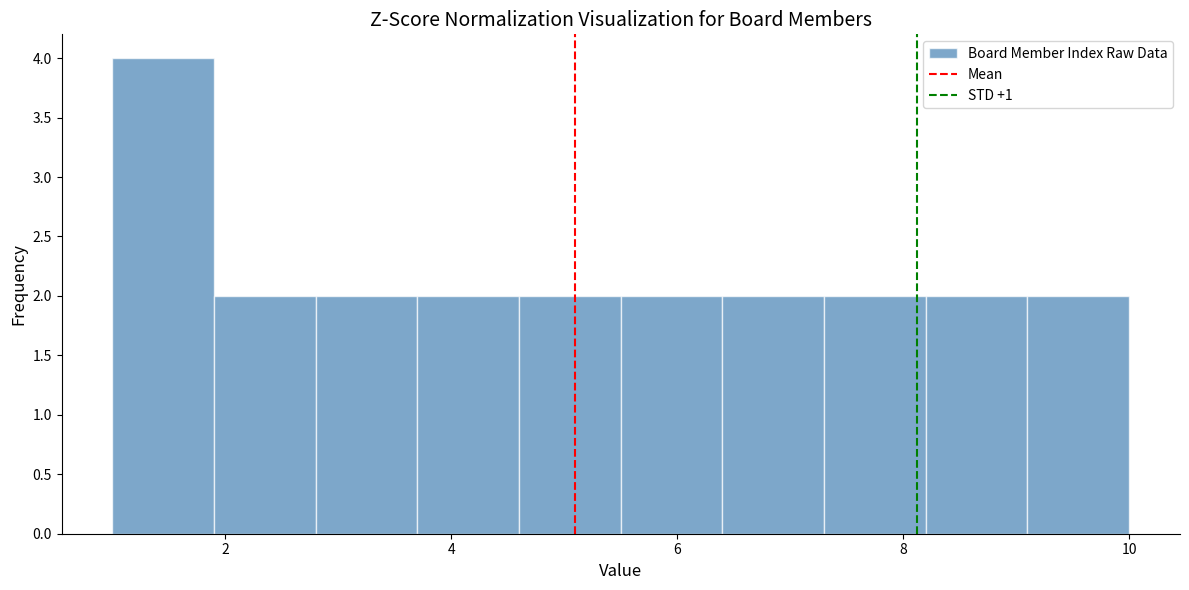

Over which range of the x-axis is the bar tallest?

1.0 to 1.9